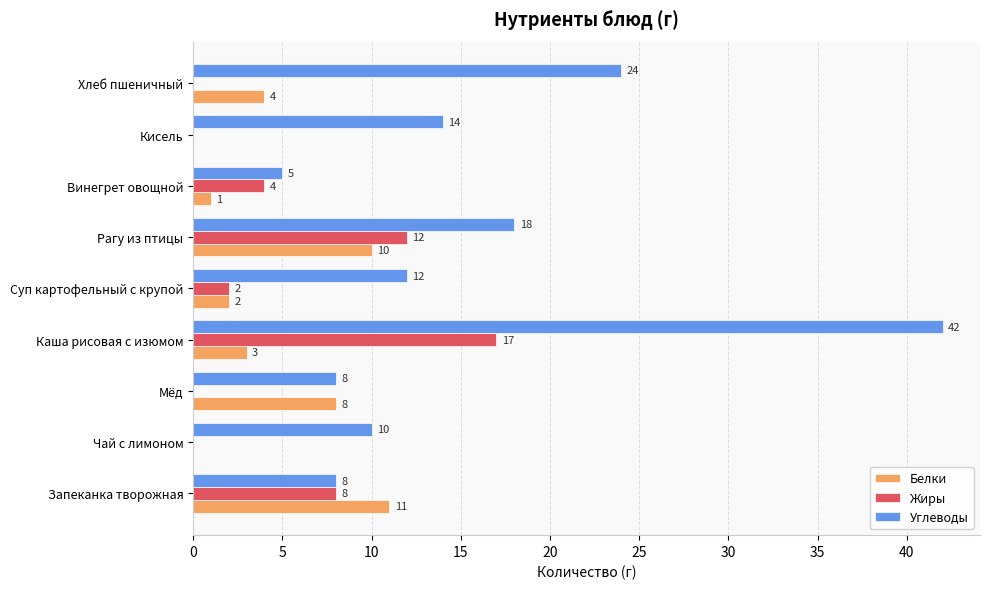

What is the sum of all Углеводы values?

141